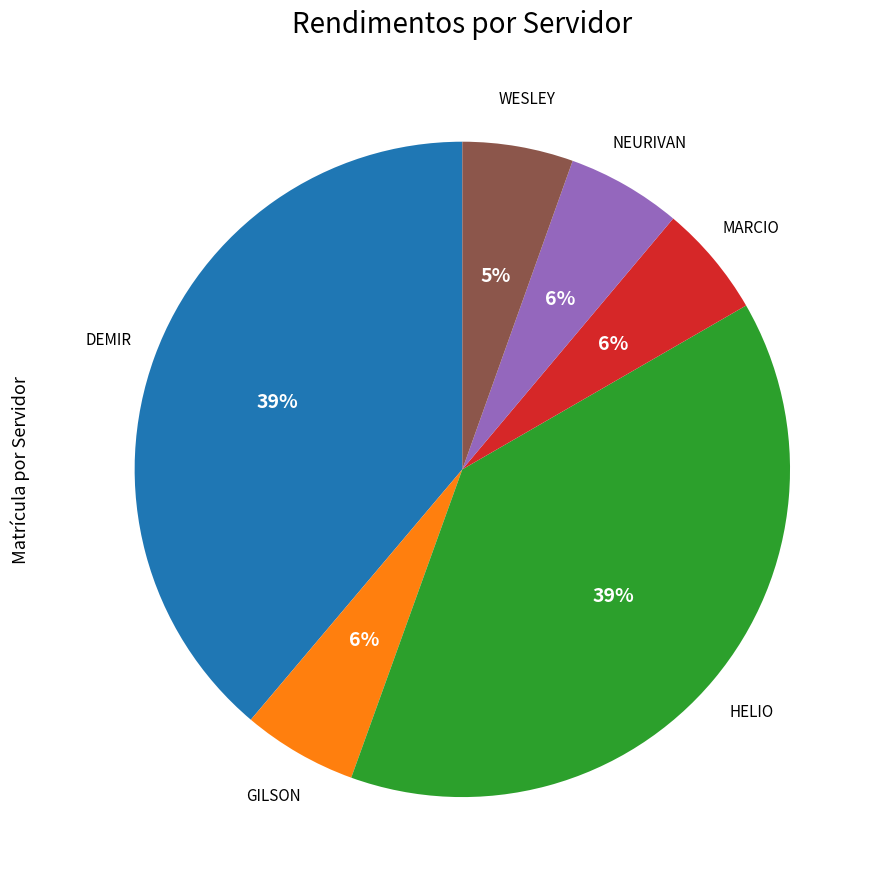

To the nearest percent, what is the average slice percentage?

17%